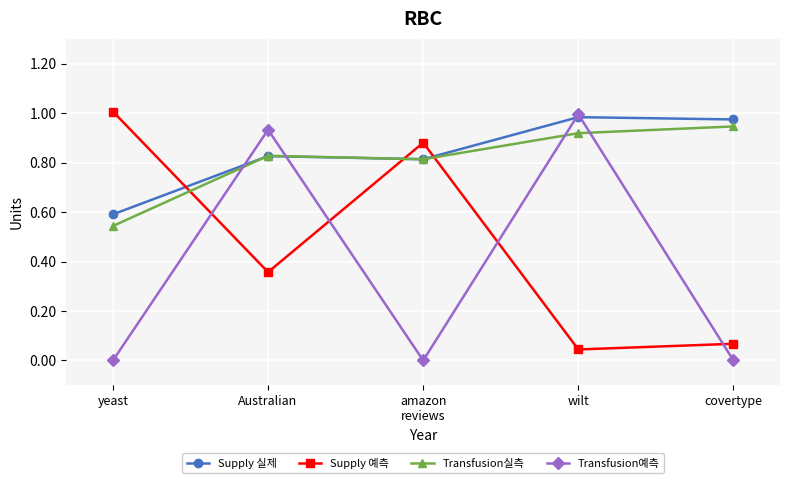

At how many categories does at least one series exceed 0?

5